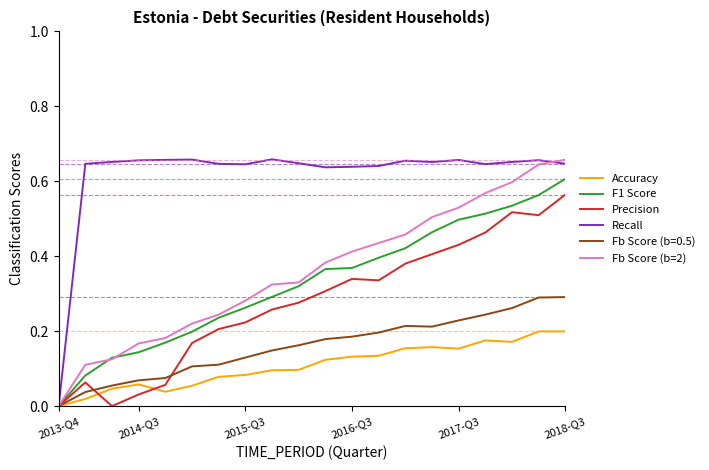

Which series has the largest total across all categories?

Recall